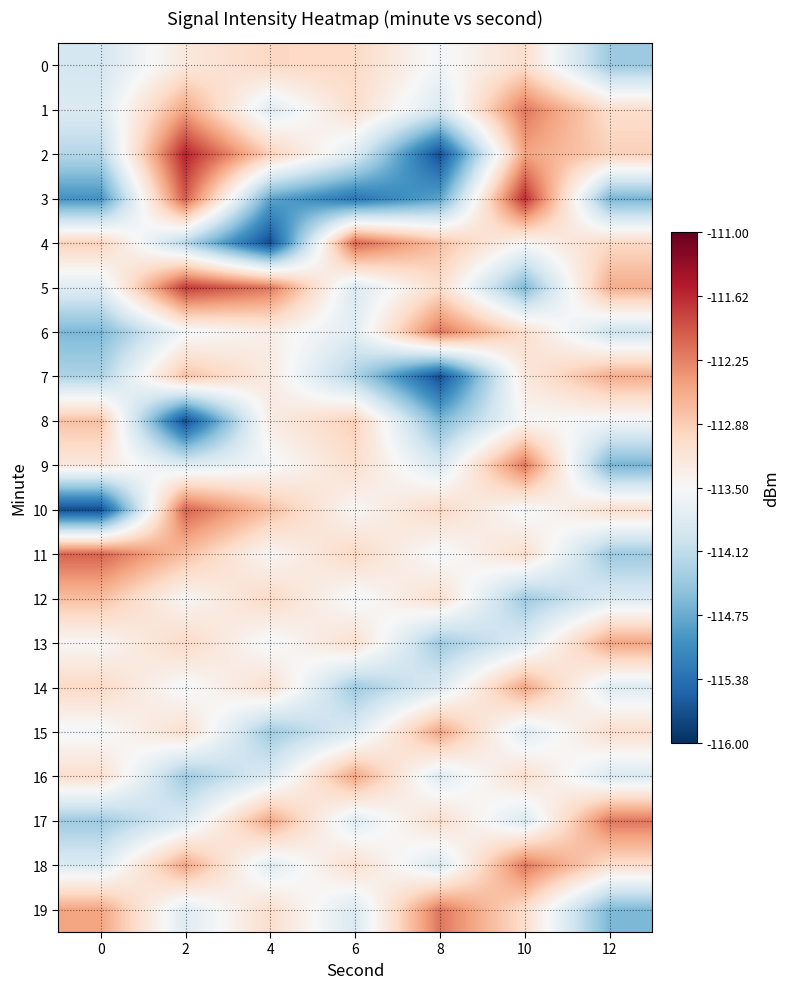

At which category does the chart reach its minimum across all series?

4